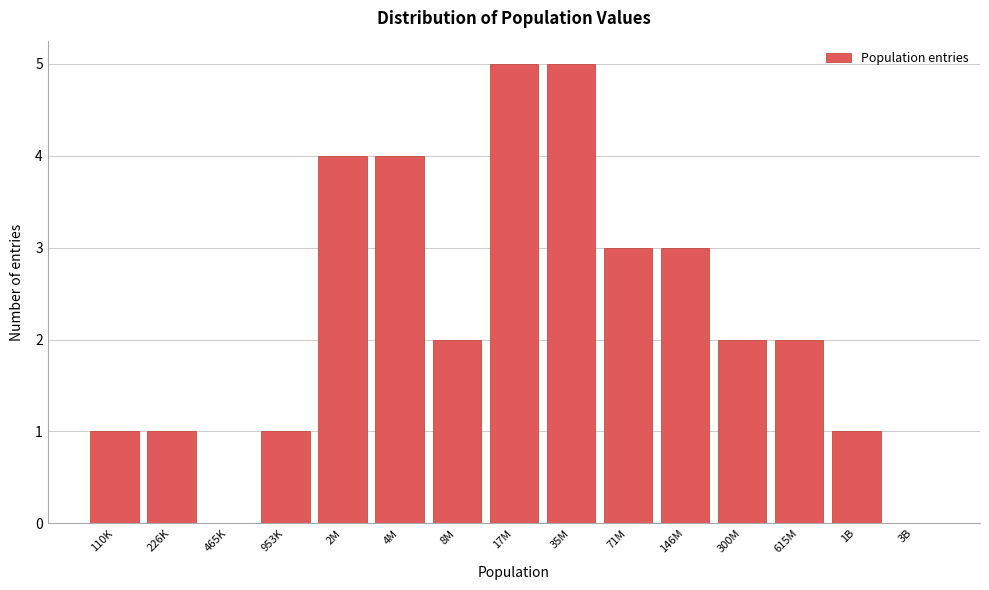

Reading left to right, what are all the values shown in this chart?

110K=1	226K=1	465K=0	953K=1	2M=4	4M=4	8M=2	17M=5	35M=5	71M=3	146M=3	300M=2	615M=2	1B=1	3B=0